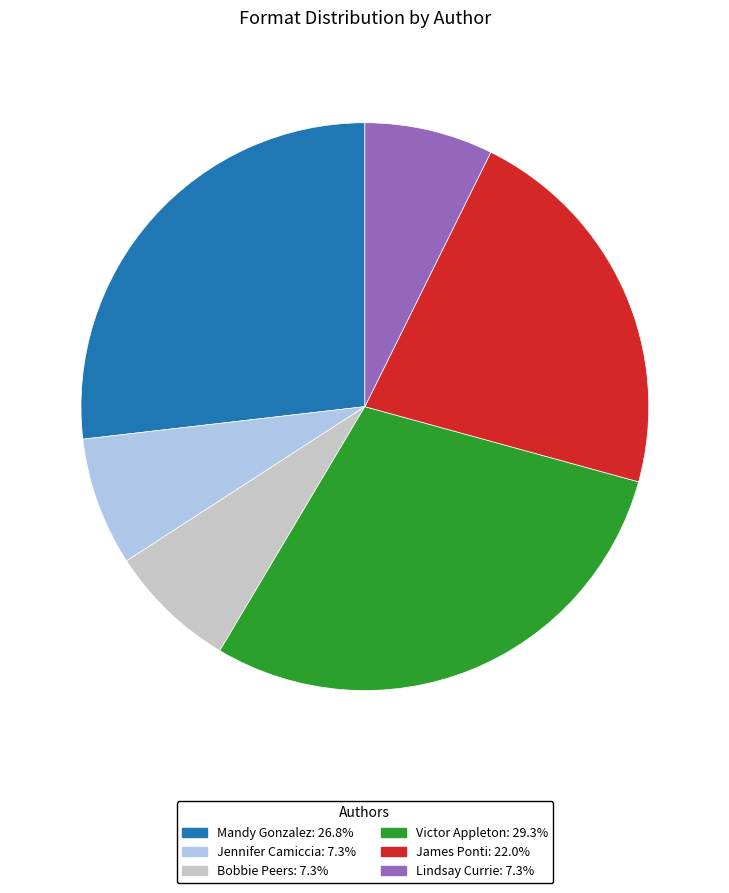

Count the number of slices in the pie.

6